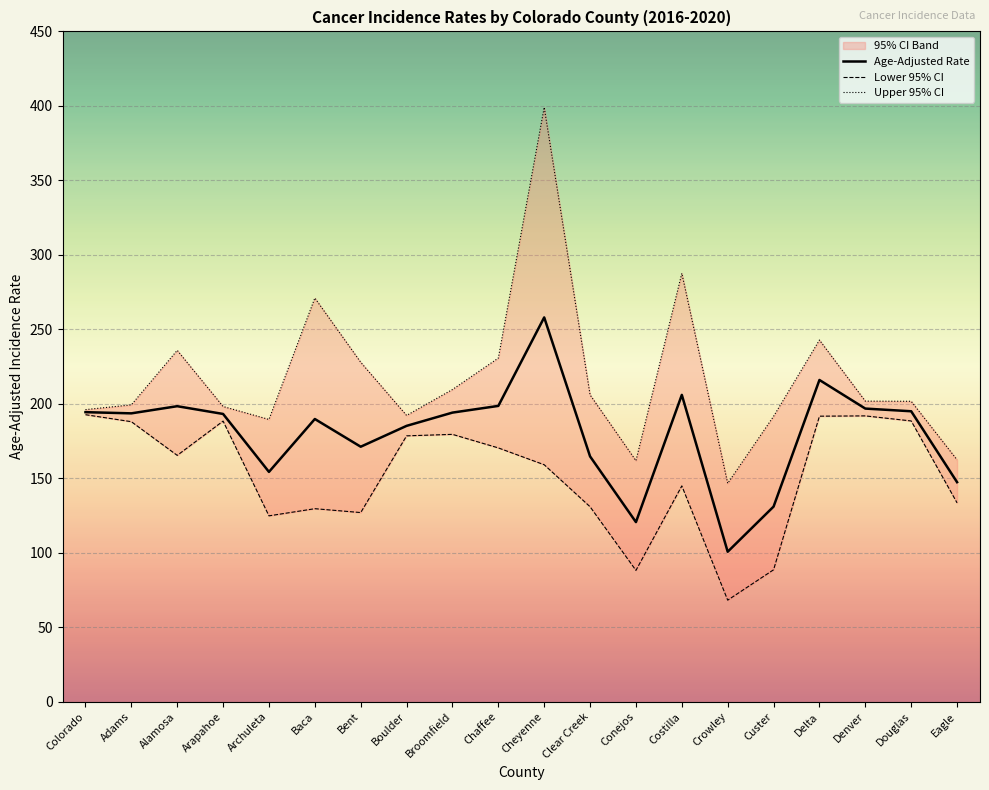

True or false: Lower 95% CI and Age-Adjusted Rate cross at least once.

False